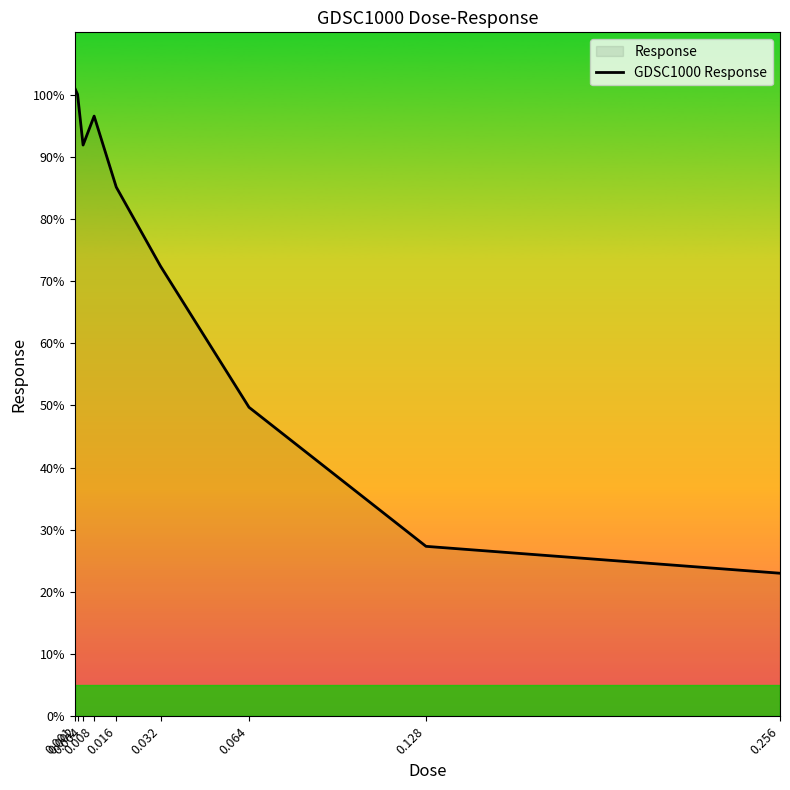

At which category does the chart reach its peak across all series?

0.001